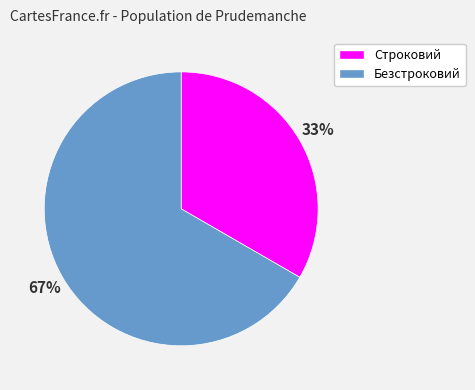

What is the majority slice?

Безстроковий